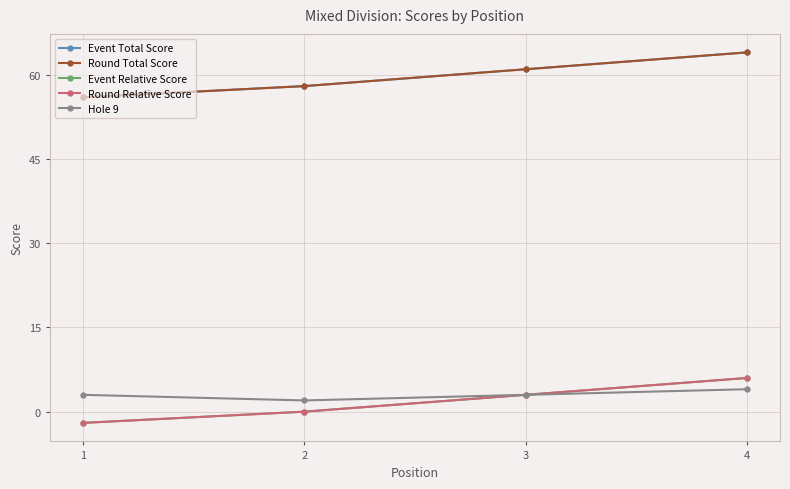

What is the sum of the Event Total Score values at 3 and 4?

125